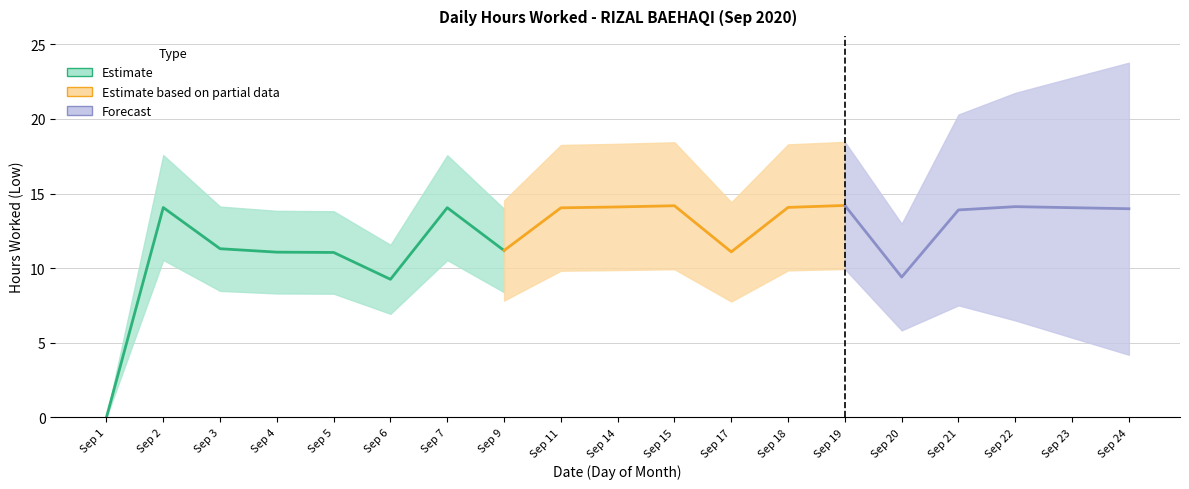

Reading left to right, transcribe all the data shown in this chart.

0.0	14.1	11.3	11.1	11.1	9.2	14.1	11.2	14.0	14.1	14.2	11.1	14.1	14.2	9.4	13.9	14.1	14.1	14.0